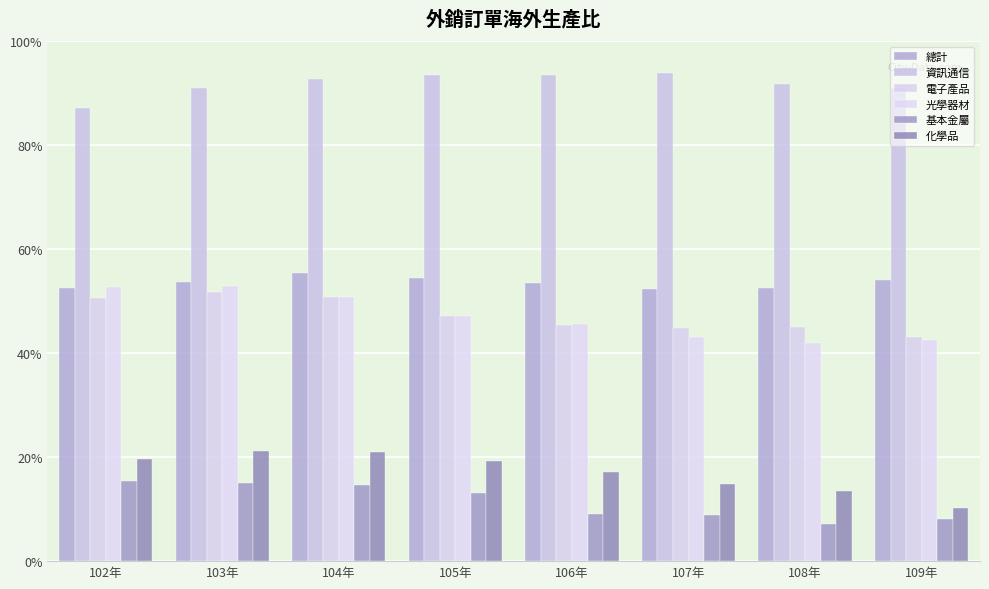

Which series has the widest spread of values?

化學品